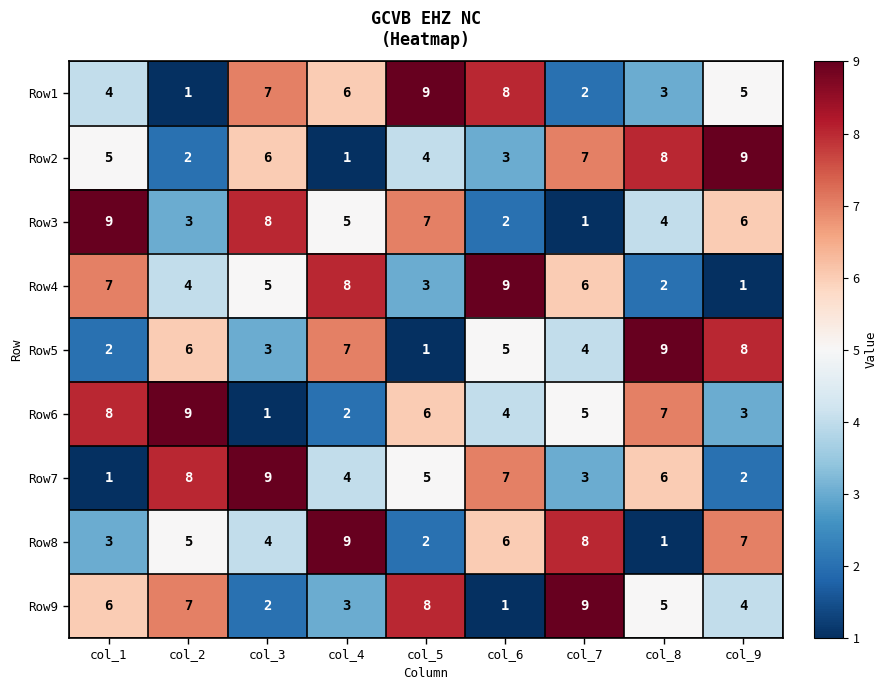

What is the spread (max minus min) of values at col_5?

8